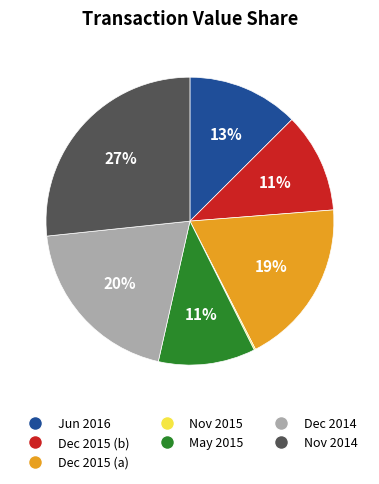

To the nearest percent, what is the average slice percentage?

14%